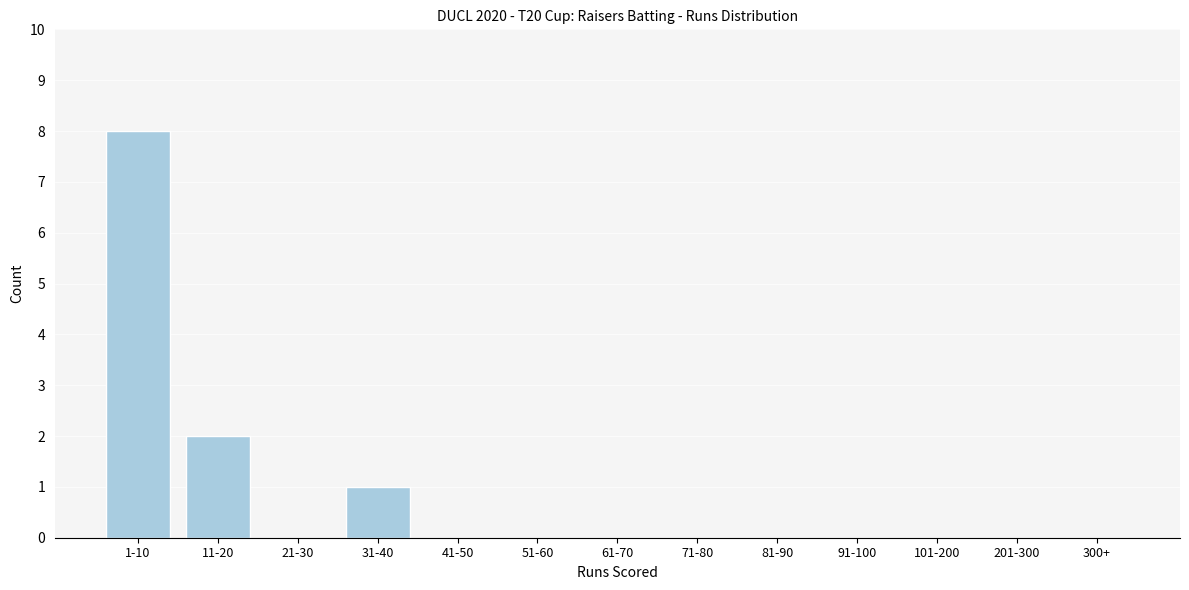

Reading right to left, what are all the values shown in this chart?

300+=0	201-300=0	101-200=0	91-100=0	81-90=0	71-80=0	61-70=0	51-60=0	41-50=0	31-40=1	21-30=0	11-20=2	1-10=8